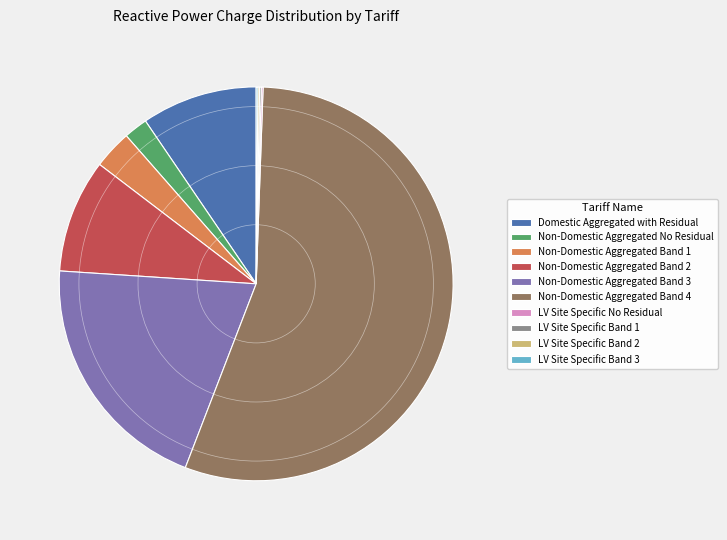

What is the largest slice in the pie chart?

Non-Domestic Aggregated Band 4